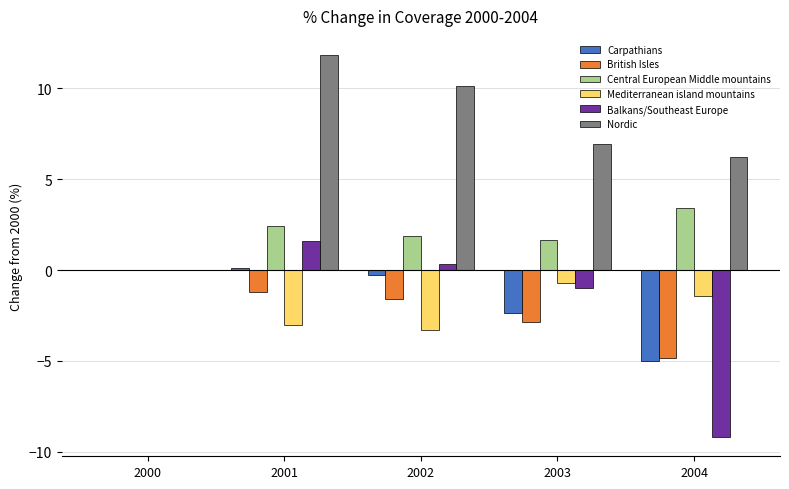

Does the chart contain stacked bars?

No